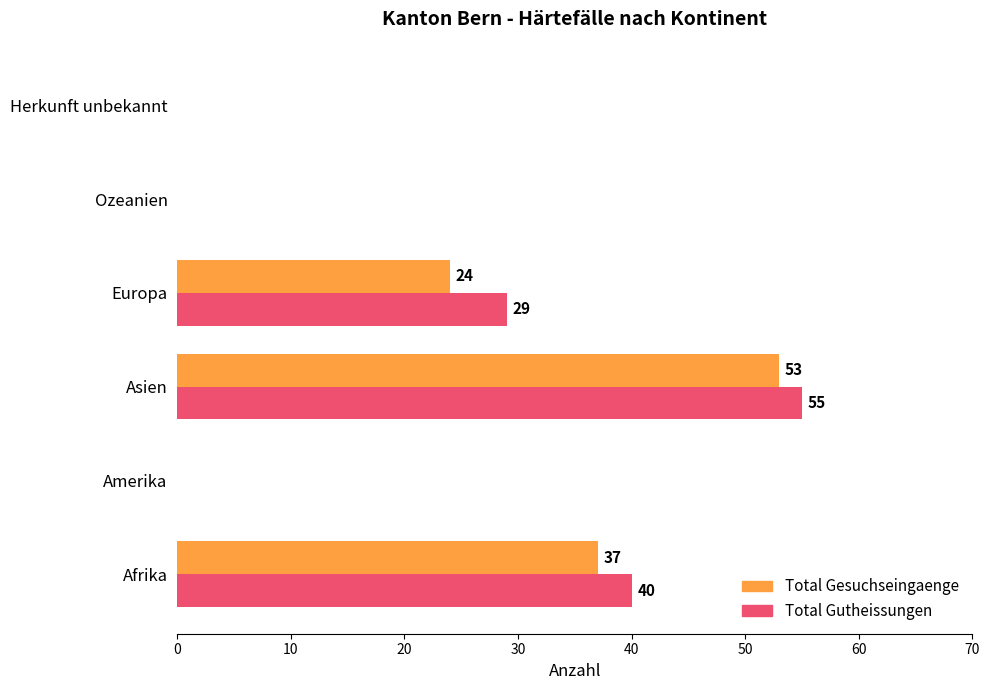

Is it true that Total Gesuchseingaenge equals 0 at Ozeanien?

True